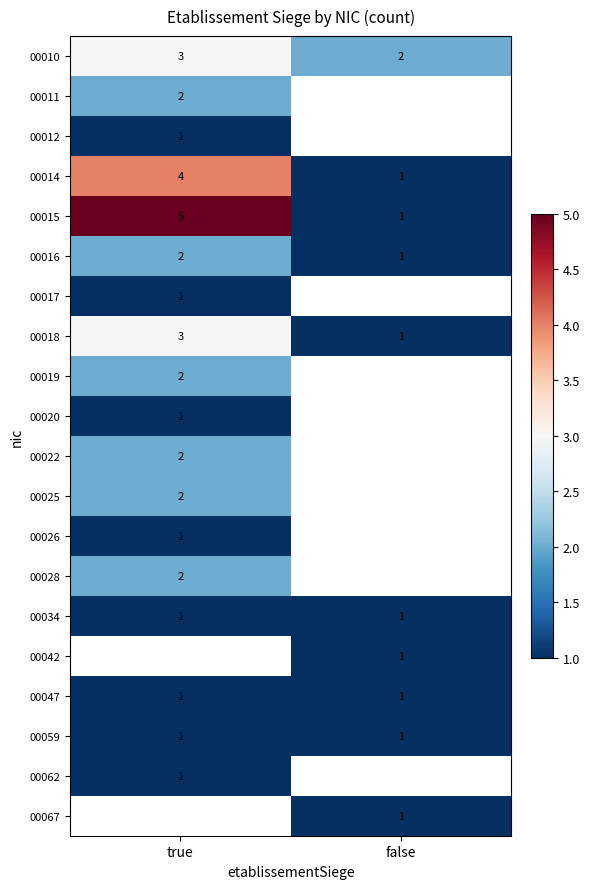

How many values in the 00015 series are below 5?

1